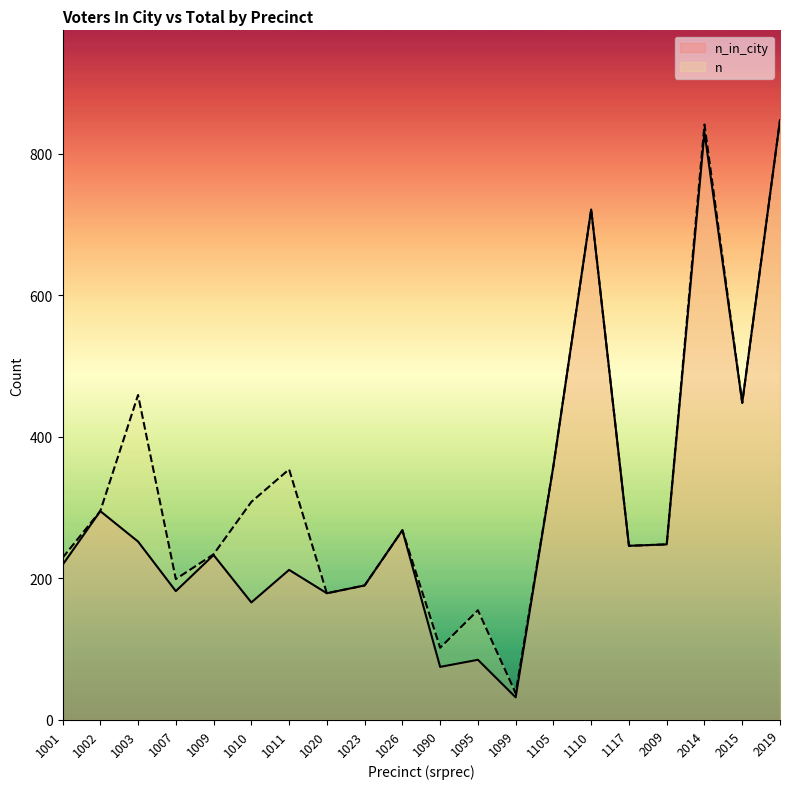

Is it true that n_in_city equals 412 at 2019?

False